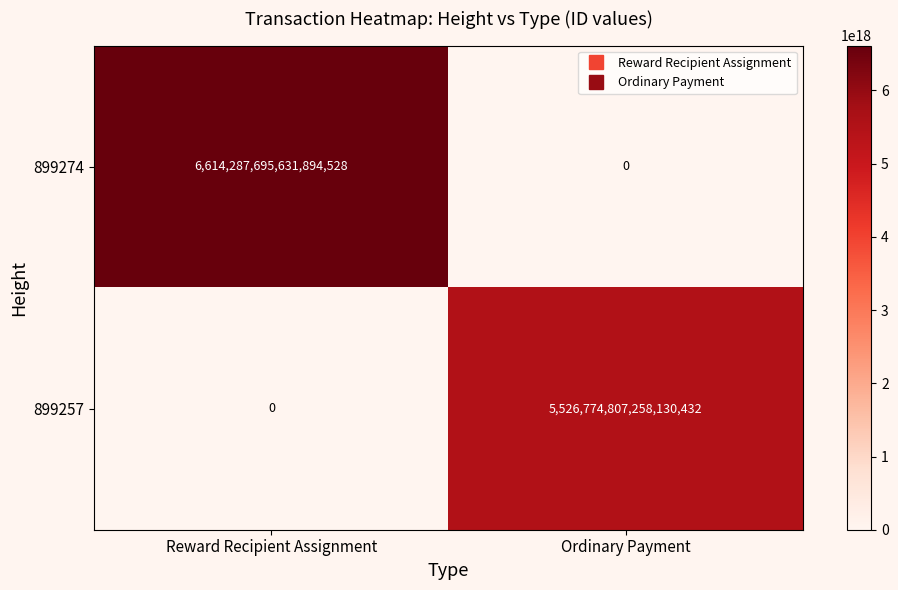

Which series has the widest spread of values?

899274